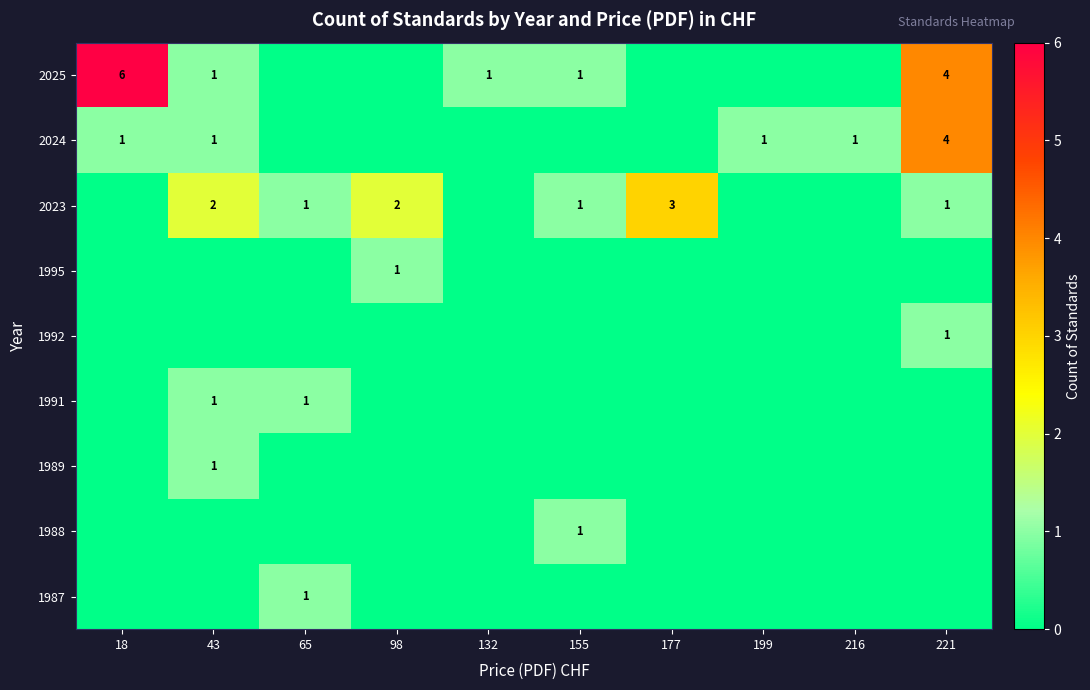

The 2024 series shows 6 at 221. True or false?

False